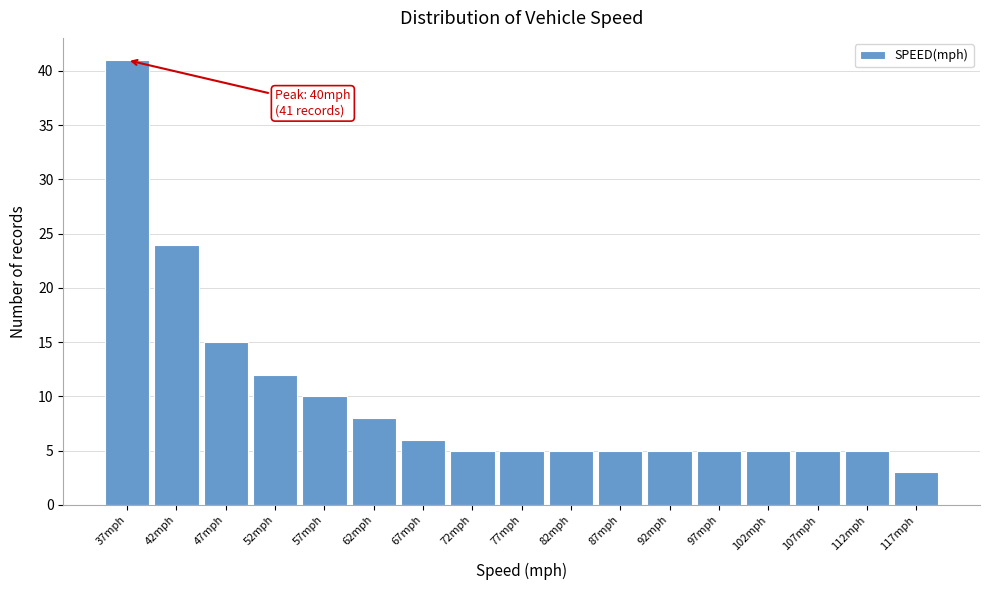

Reading left to right, transcribe all the data shown in this chart.

41	24	15	12	10	8	6	5	5	5	5	5	5	5	5	5	3